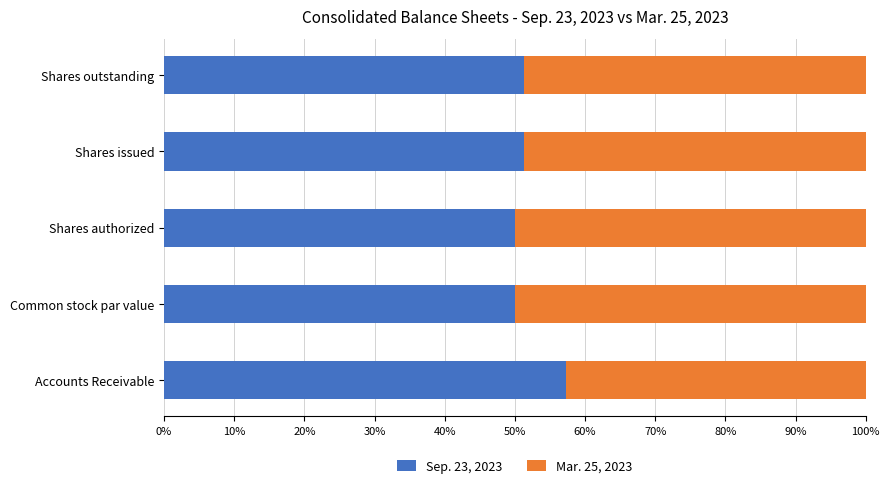

What is the difference between the maximum and minimum values in the Sep. 23, 2023 series?

7.3